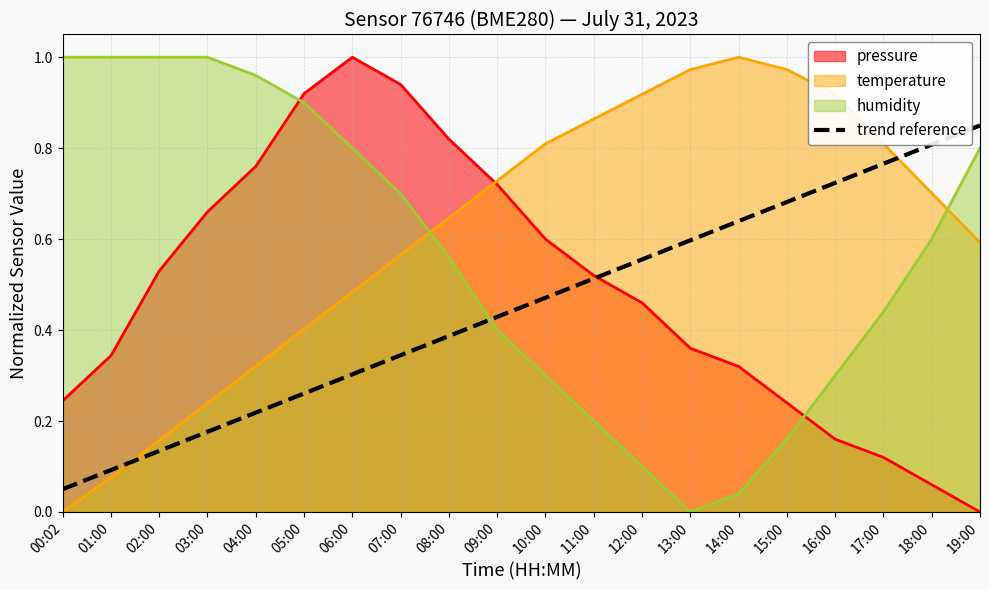

Which category has the lowest value across all series?

00:02